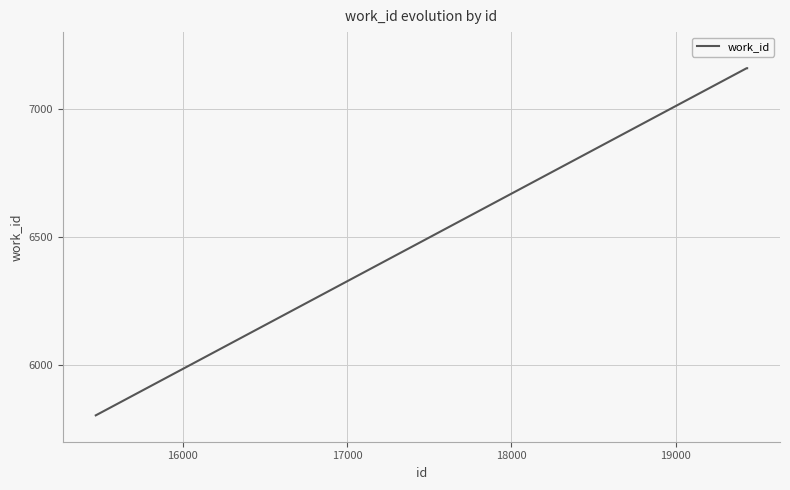

What is the sum of all values?

34439